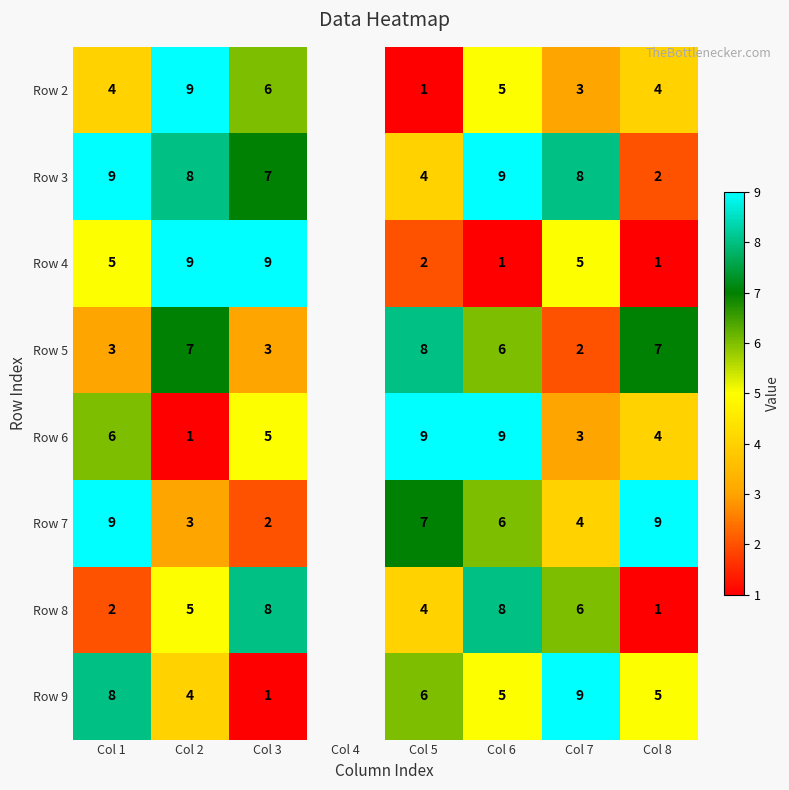

Between Col 5 and Col 6, which series saw the biggest shift?

Row 3